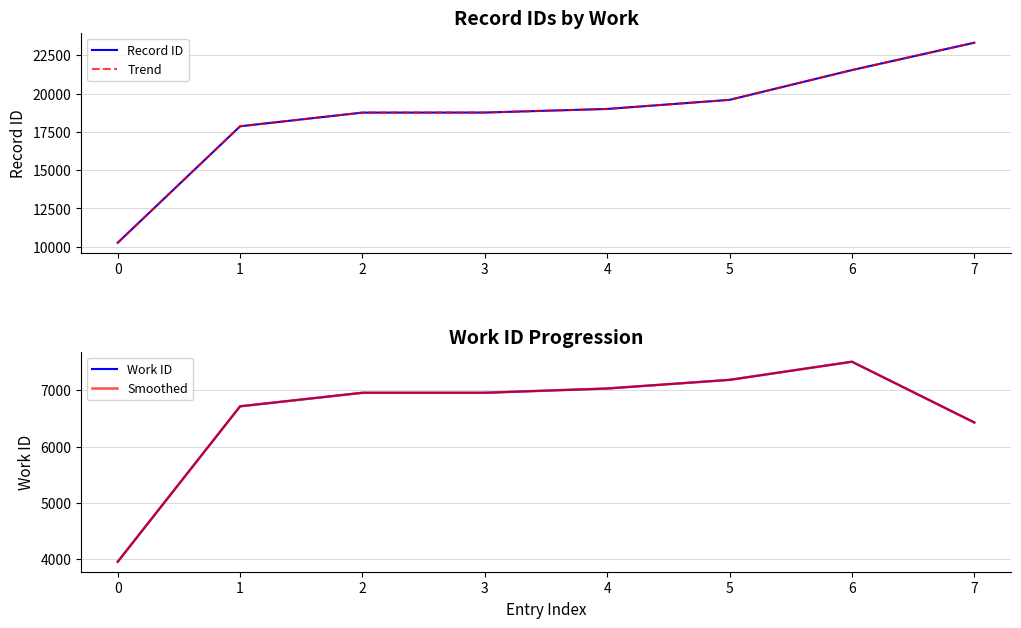

Does the chart display data point markers on the line(s)?

No